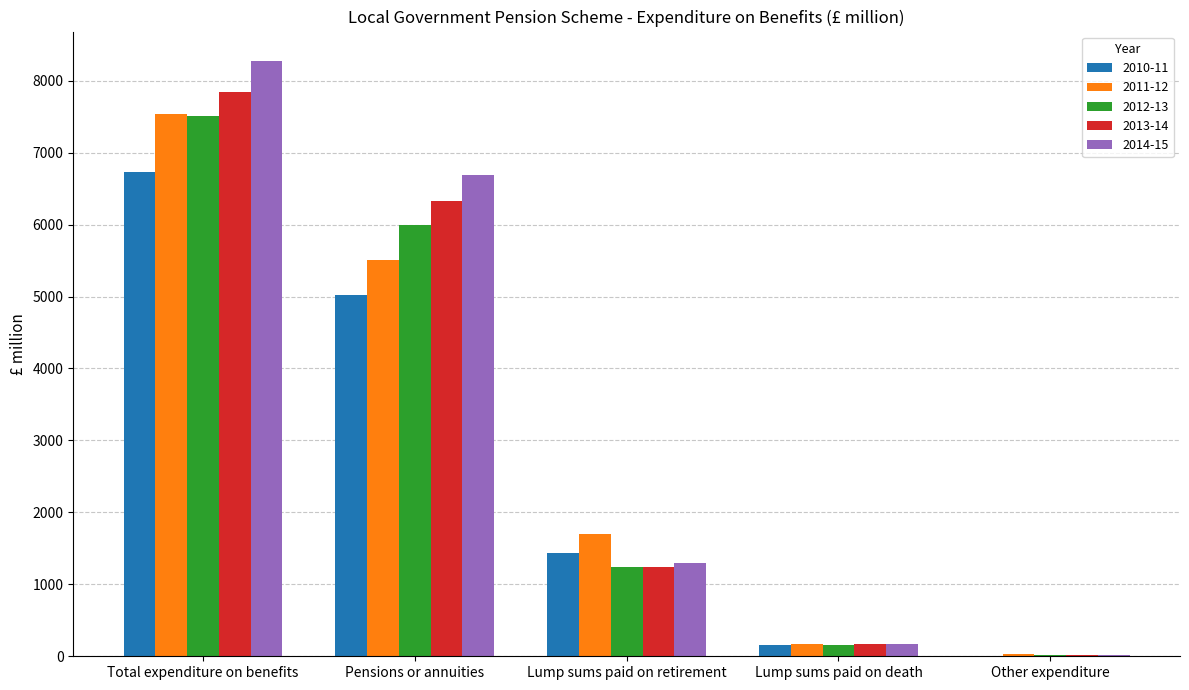

Where is 2012-13 nearest to the value 3760?

Pensions or annuities